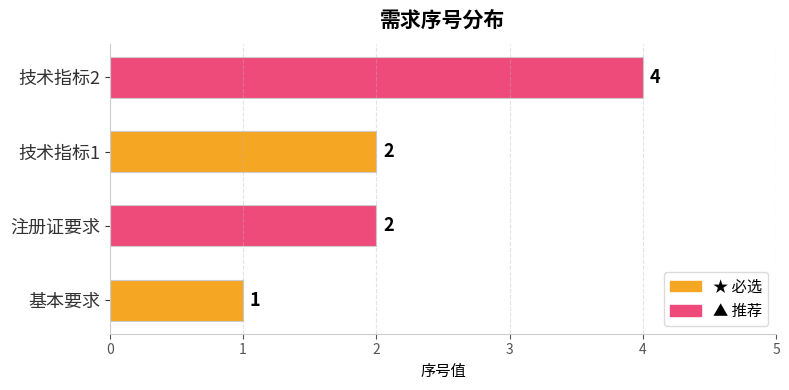

How many data points does each series have?

4